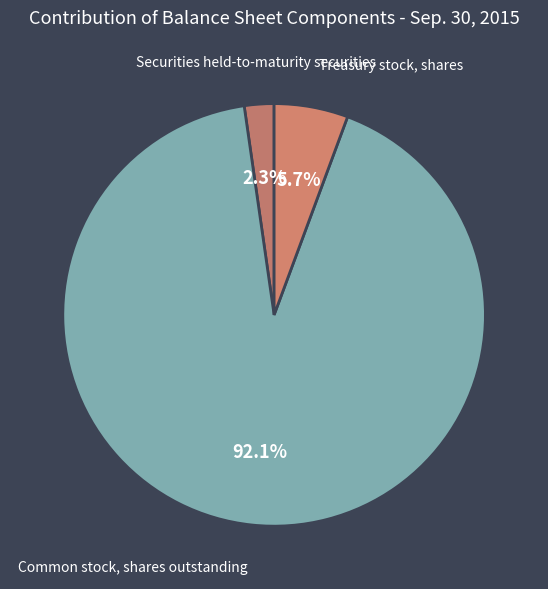

Rank the categories by value from highest to lowest.

Common stock, shares outstanding, Treasury stock, shares, Securities held-to-maturity securities